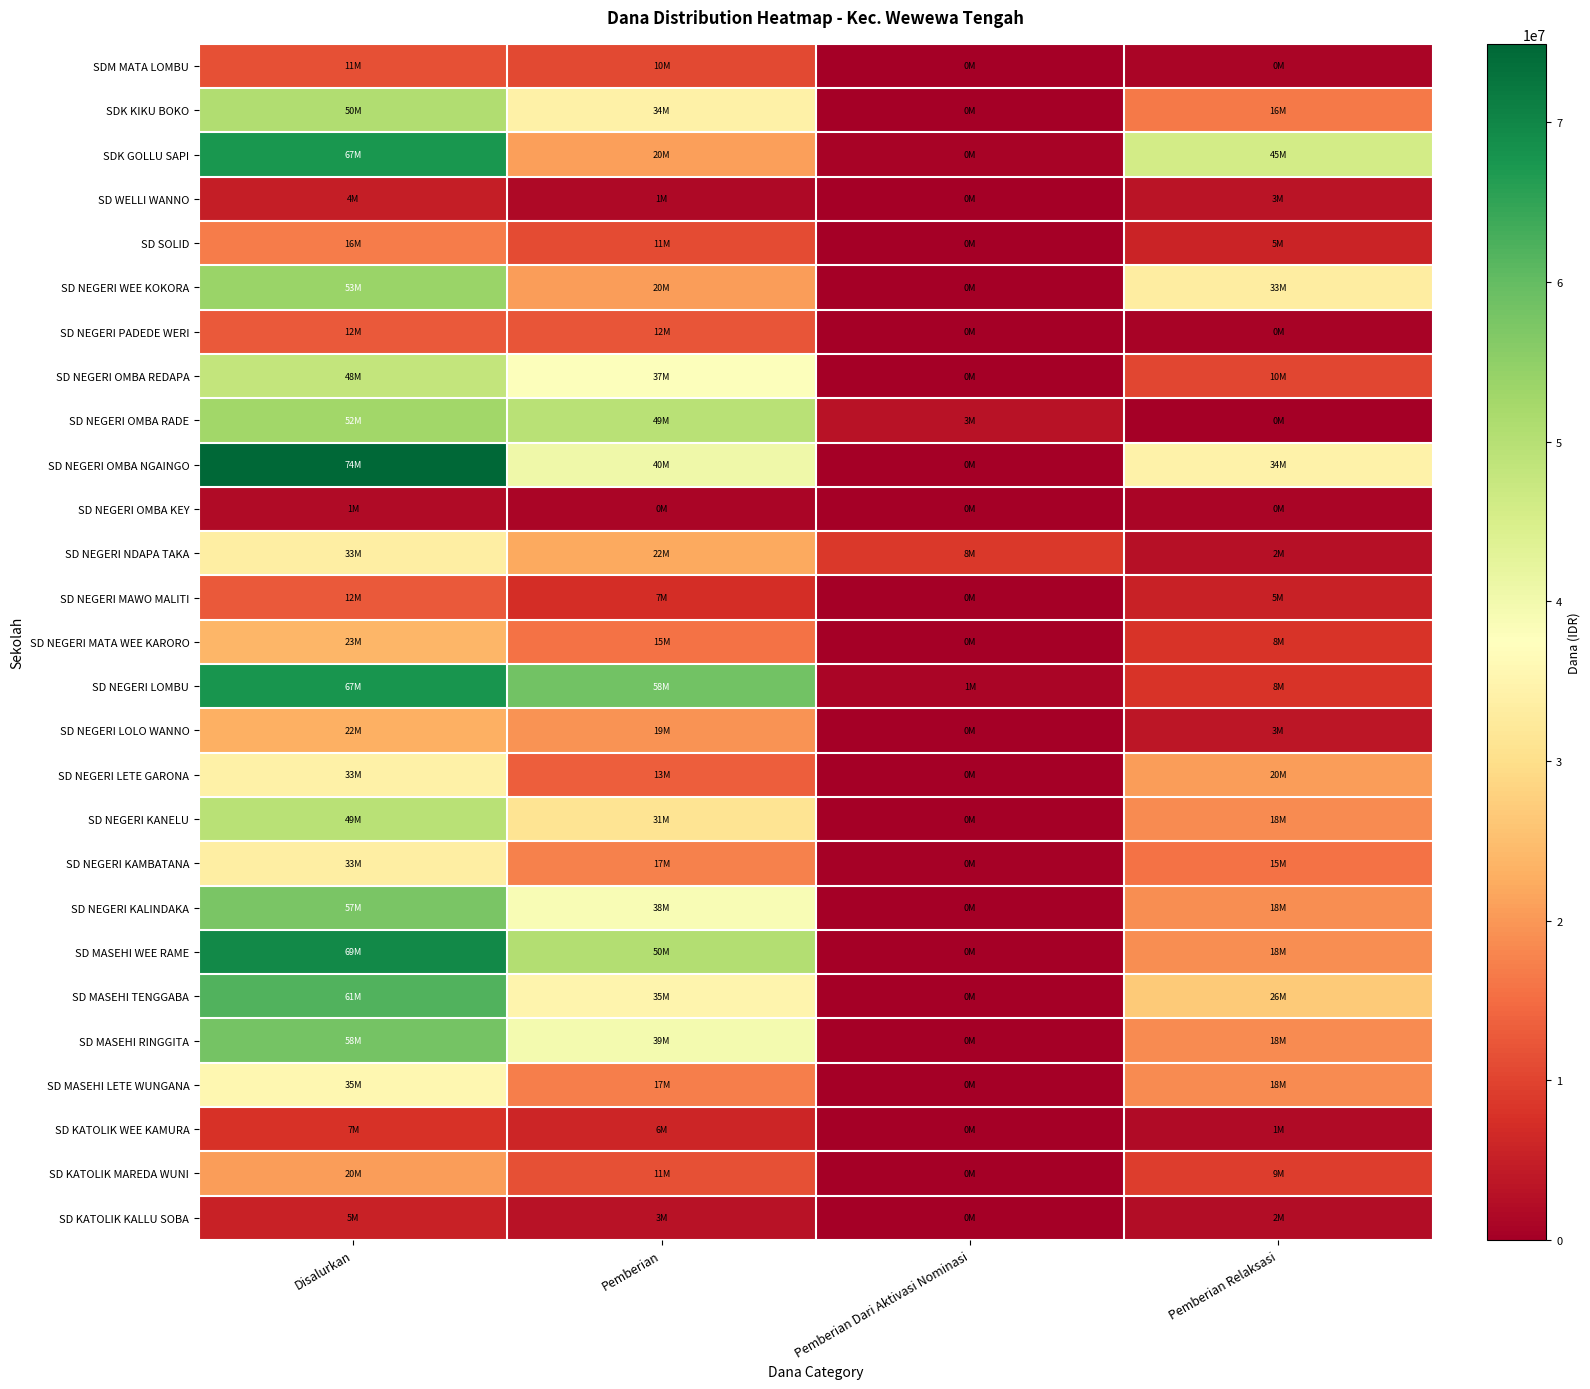

Reading left to right, transcribe all the data shown in this chart.

SD KATOLIK KALLU SOBA: Disalurkan=5400000	Pemberian=3150000	Pemberian Dari Aktivasi Nominasi=0	Pemberian Relaksasi=2250000
SD KATOLIK MAREDA WUNI: Disalurkan=20700000	Pemberian=11475000	Pemberian Dari Aktivasi Nominasi=0	Pemberian Relaksasi=9225000
SD KATOLIK WEE KAMURA: Disalurkan=7875000	Pemberian=6075000	Pemberian Dari Aktivasi Nominasi=0	Pemberian Relaksasi=1800000
SD MASEHI LETE WUNGANA: Disalurkan=35550000	Pemberian=17100000	Pemberian Dari Aktivasi Nominasi=0	Pemberian Relaksasi=18450000
SD MASEHI RINGGITA: Disalurkan=58050000	Pemberian=39600000	Pemberian Dari Aktivasi Nominasi=0	Pemberian Relaksasi=18450000
SD MASEHI TENGGABA: Disalurkan=61875000	Pemberian=35100000	Pemberian Dari Aktivasi Nominasi=0	Pemberian Relaksasi=26775000
SD MASEHI WEE RAME: Disalurkan=69525000	Pemberian=50625000	Pemberian Dari Aktivasi Nominasi=0	Pemberian Relaksasi=18900000
SD NEGERI KALINDAKA: Disalurkan=57600000	Pemberian=38700000	Pemberian Dari Aktivasi Nominasi=0	Pemberian Relaksasi=18900000
SD NEGERI KAMBATANA: Disalurkan=33525000	Pemberian=17325000	Pemberian Dari Aktivasi Nominasi=450000	Pemberian Relaksasi=15750000
SD NEGERI KANELU: Disalurkan=49725000	Pemberian=31050000	Pemberian Dari Aktivasi Nominasi=0	Pemberian Relaksasi=18675000
SD NEGERI LETE GARONA: Disalurkan=33975000	Pemberian=13275000	Pemberian Dari Aktivasi Nominasi=0	Pemberian Relaksasi=20700000
SD NEGERI LOLO WANNO: Disalurkan=22950000	Pemberian=19350000	Pemberian Dari Aktivasi Nominasi=0	Pemberian Relaksasi=3600000
SD NEGERI LOMBU: Disalurkan=67725000	Pemberian=58500000	Pemberian Dari Aktivasi Nominasi=1125000	Pemberian Relaksasi=8100000
SD NEGERI MATA WEE KARORO: Disalurkan=23850000	Pemberian=15750000	Pemberian Dari Aktivasi Nominasi=0	Pemberian Relaksasi=8100000
SD NEGERI MAWO MALITI: Disalurkan=12600000	Pemberian=7200000	Pemberian Dari Aktivasi Nominasi=0	Pemberian Relaksasi=5400000
SD NEGERI NDAPA TAKA: Disalurkan=33525000	Pemberian=22050000	Pemberian Dari Aktivasi Nominasi=8550000	Pemberian Relaksasi=2925000
SD NEGERI OMBA KEY: Disalurkan=1800000	Pemberian=900000	Pemberian Dari Aktivasi Nominasi=0	Pemberian Relaksasi=900000
SD NEGERI OMBA NGAINGO: Disalurkan=74925000	Pemberian=40500000	Pemberian Dari Aktivasi Nominasi=0	Pemberian Relaksasi=34425000
SD NEGERI OMBA RADE: Disalurkan=52875000	Pemberian=49725000	Pemberian Dari Aktivasi Nominasi=3150000	Pemberian Relaksasi=0
SD NEGERI OMBA REDAPA: Disalurkan=48150000	Pemberian=37800000	Pemberian Dari Aktivasi Nominasi=0	Pemberian Relaksasi=10350000
SD NEGERI PADEDE WERI: Disalurkan=12825000	Pemberian=12150000	Pemberian Dari Aktivasi Nominasi=0	Pemberian Relaksasi=675000
SD NEGERI WEE KOKORA: Disalurkan=53775000	Pemberian=20700000	Pemberian Dari Aktivasi Nominasi=0	Pemberian Relaksasi=33075000
SD SOLID: Disalurkan=16875000	Pemberian=11025000	Pemberian Dari Aktivasi Nominasi=0	Pemberian Relaksasi=5850000
SD WELLI WANNO: Disalurkan=4950000	Pemberian=1575000	Pemberian Dari Aktivasi Nominasi=0	Pemberian Relaksasi=3375000
SDK GOLLU SAPI: Disalurkan=67500000	Pemberian=20925000	Pemberian Dari Aktivasi Nominasi=675000	Pemberian Relaksasi=45900000
SDK KIKU BOKO: Disalurkan=50850000	Pemberian=34200000	Pemberian Dari Aktivasi Nominasi=0	Pemberian Relaksasi=16650000
SDM MATA LOMBU: Disalurkan=11700000	Pemberian=10800000	Pemberian Dari Aktivasi Nominasi=0	Pemberian Relaksasi=900000